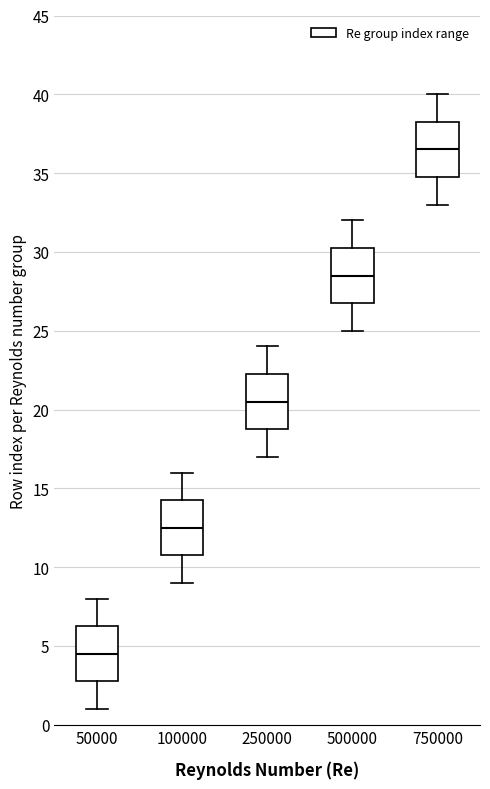

Which box's median line is the highest?

750000